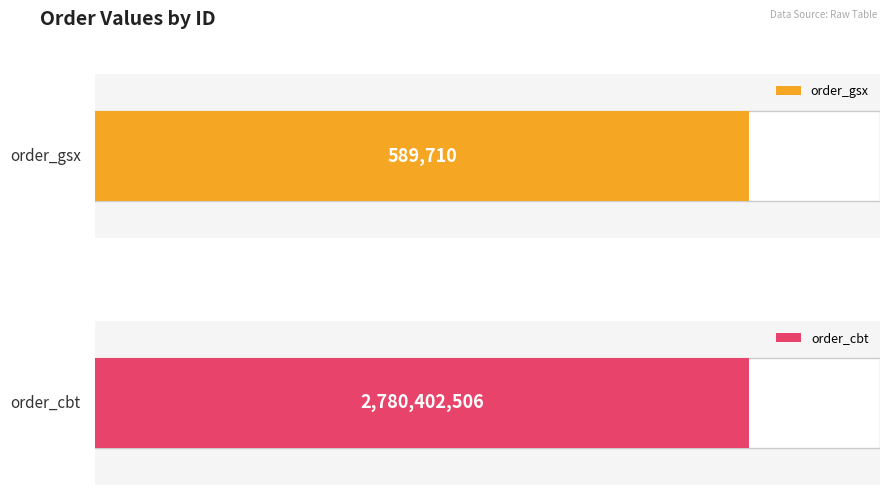

Reading left to right, extract all data points from this chart.

order_gsx: 589710	589710	589710
order_cbt: 2780402506	2780402506	2780402506